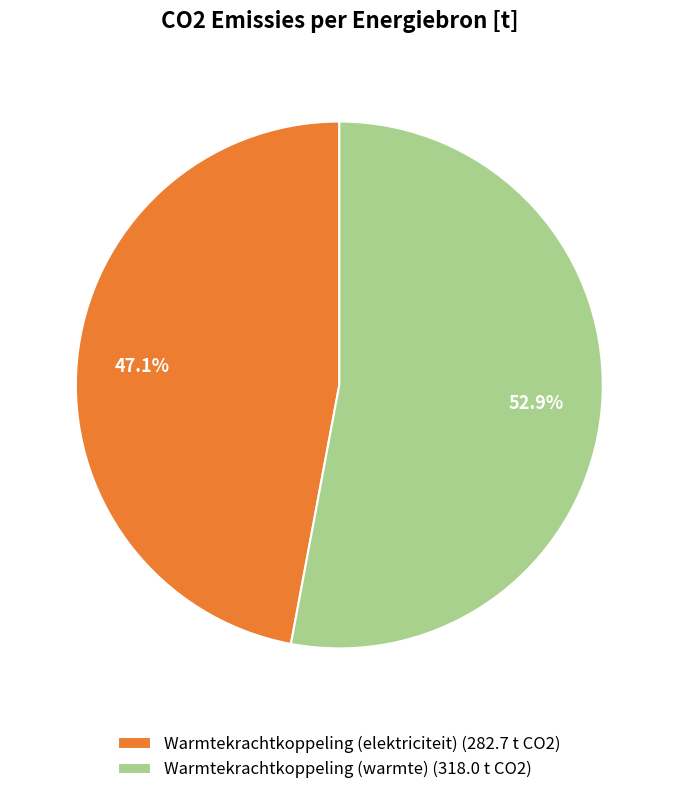

How much of the chart is everything except Warmtekrachtkoppeling (elektriciteit) (282.7 t CO2)?

52.9%